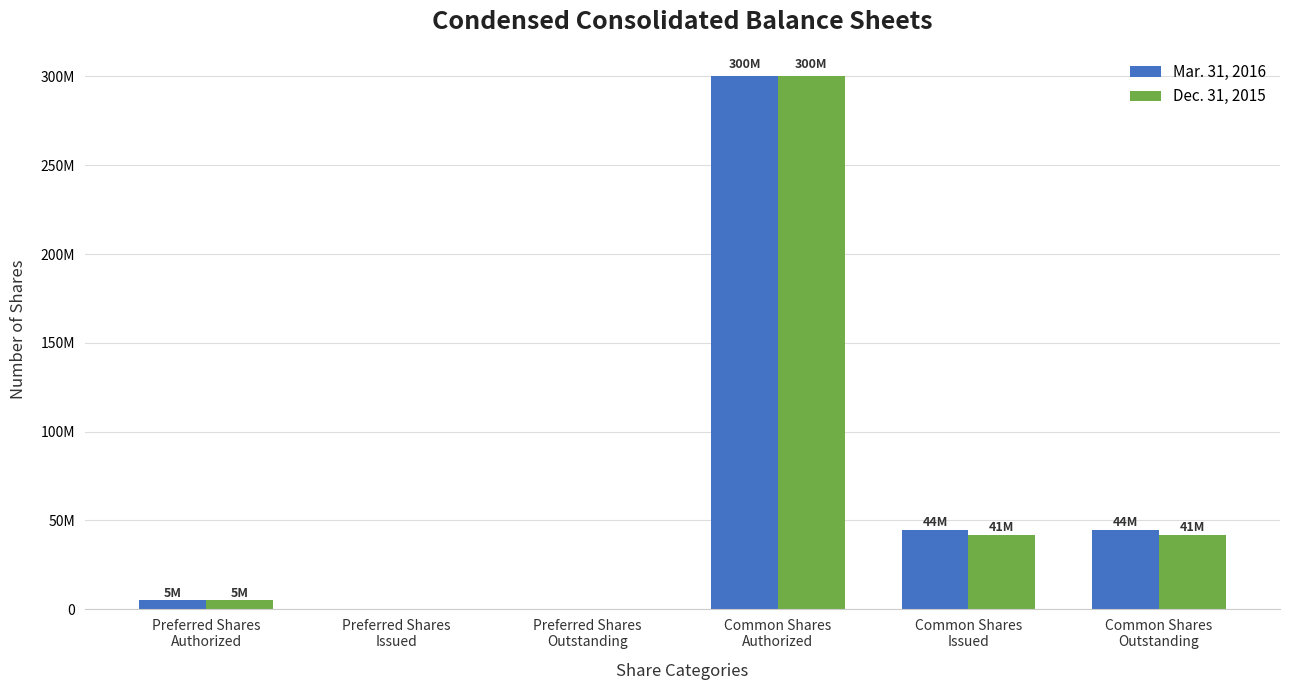

What value does the Dec. 31, 2015 series have at Preferred Shares
Authorized, to the nearest 50?

5000000